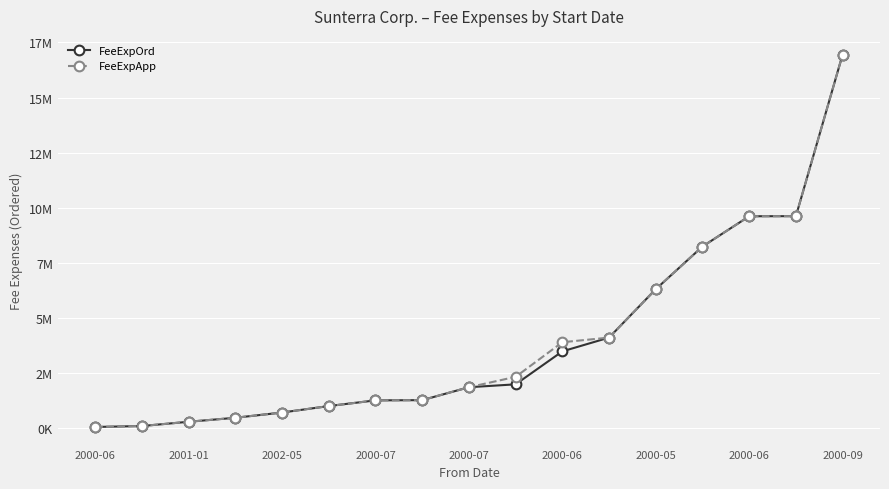

True or false: FeeExpApp and FeeExpOrd intersect in this chart.

False